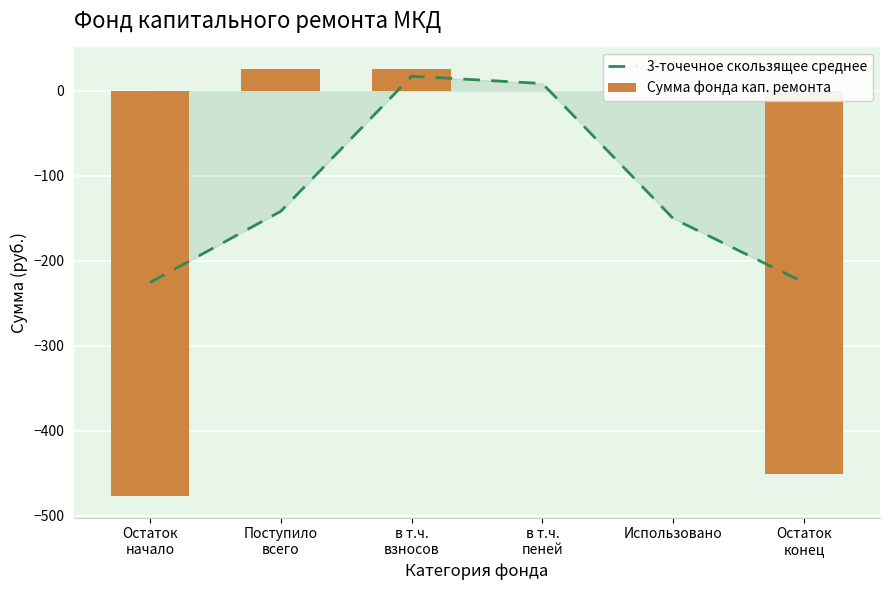

What is the label of the 6th bar from the left?

Остаток
конец